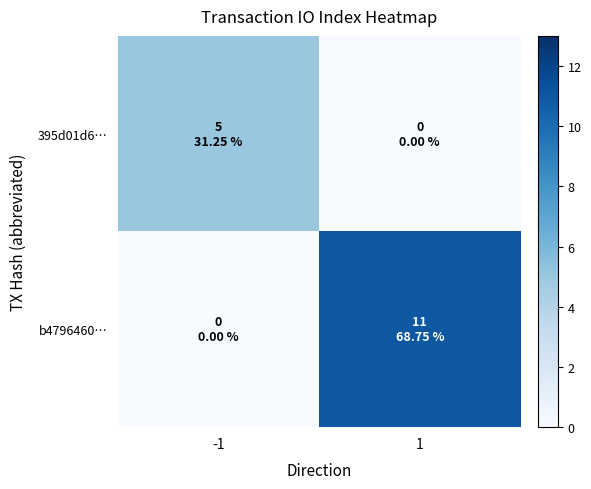

At which category is the sum across all series the highest?

1